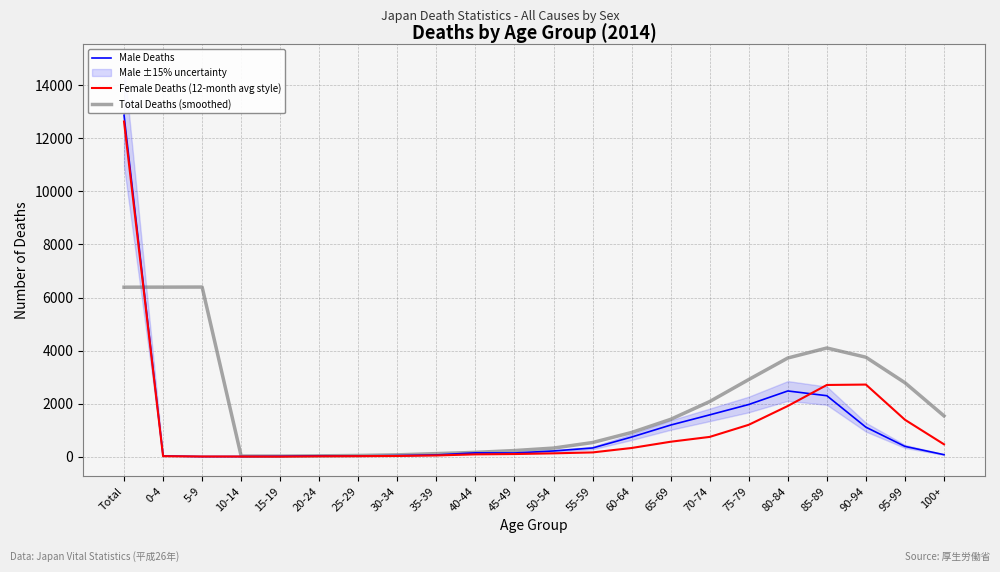

Does the chart display data point markers on the line(s)?

No